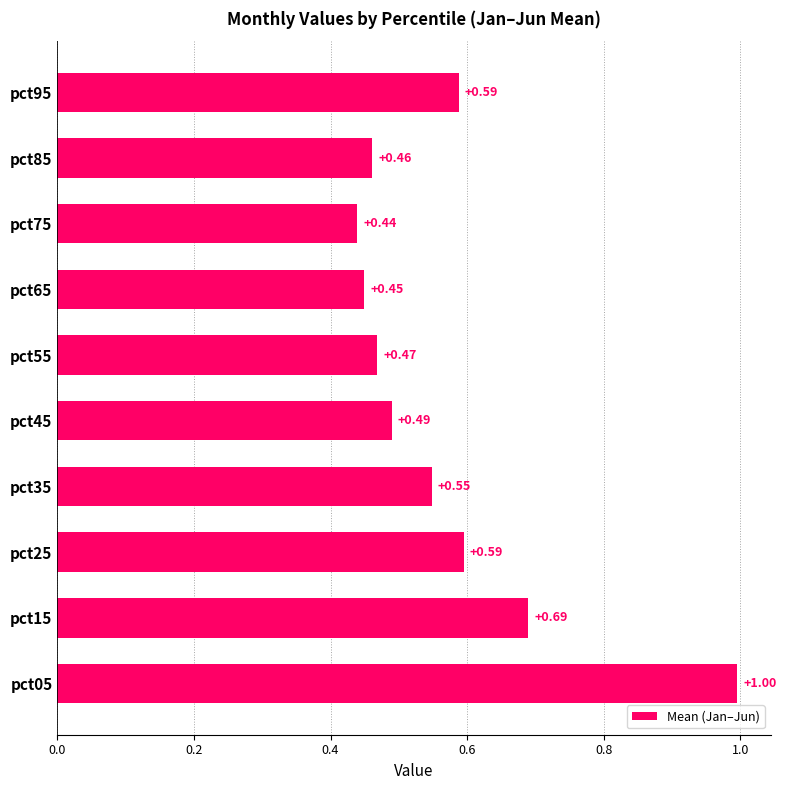

What is the sum of all values?

5.7